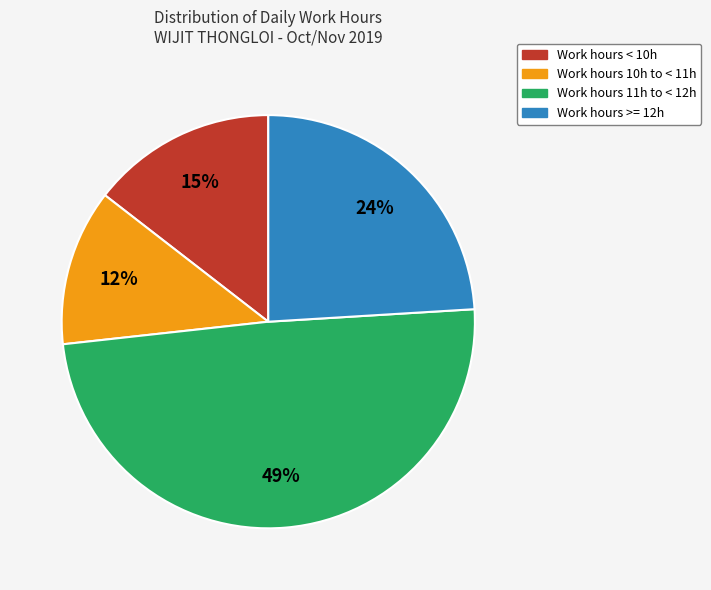

Does any single category account for the majority?

No